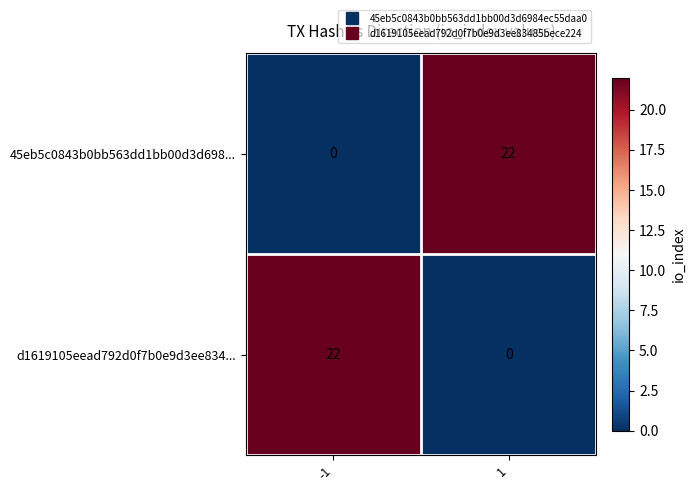

Read the d1619105eead792d0f7b0e9d3ee834... value at -1, to the nearest 5.

20